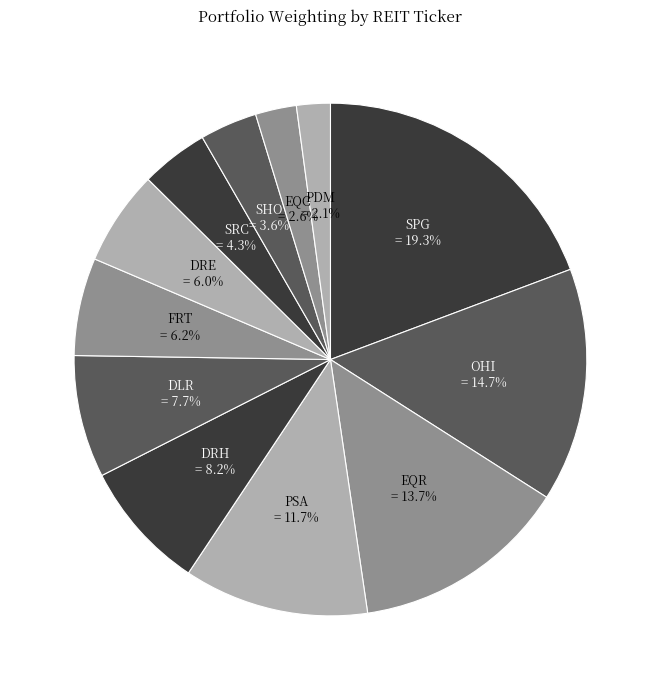

What portion of the pie excludes DRE?

94.0%